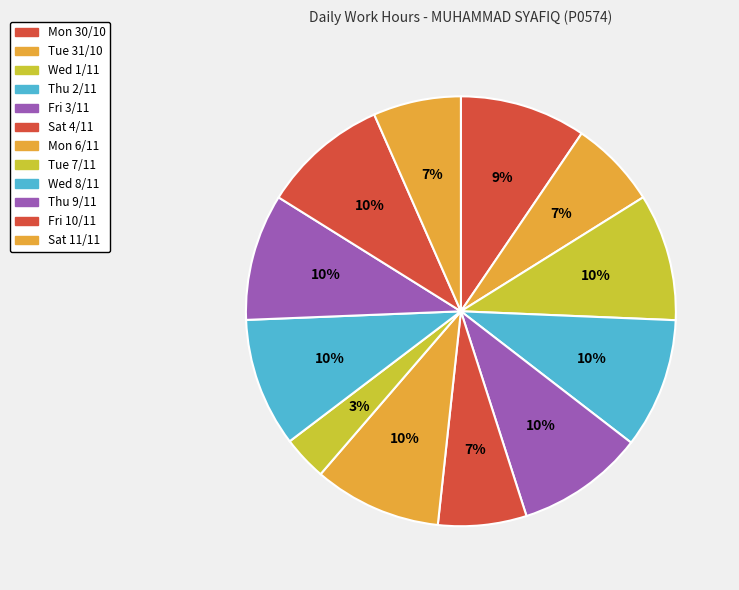

Do Sat 11/11 and Fri 3/11 together represent more than half of the pie?

No